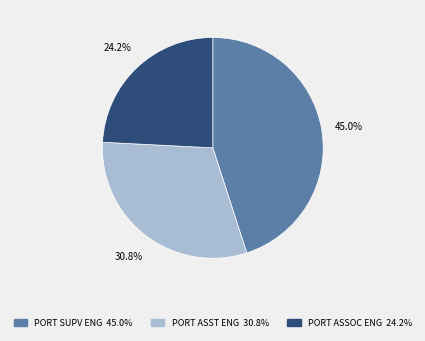

Is there a majority slice in this chart?

No